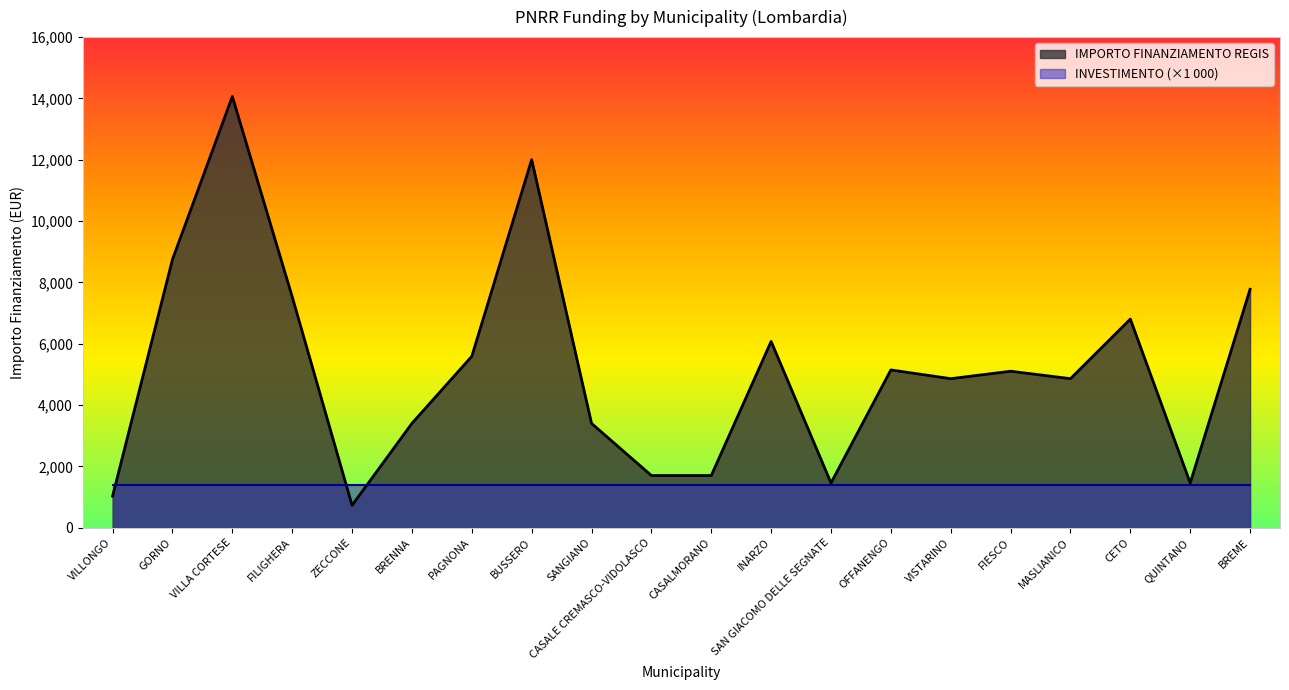

At which label is the value closest to 7396?

FILIGHERA